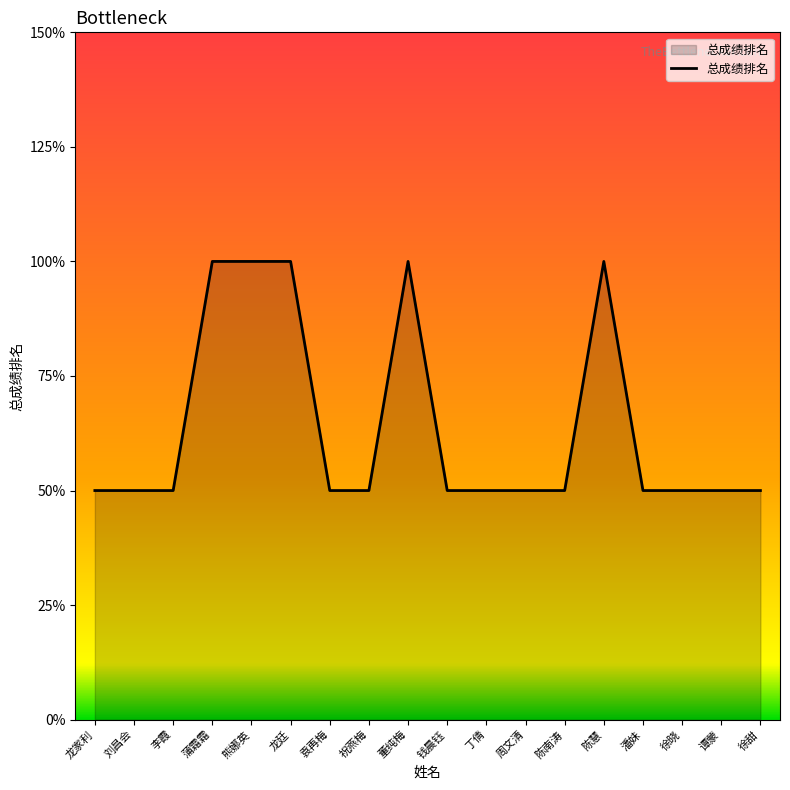

Rank the categories by value from highest to lowest.

蒲霜霜, 熊娜英, 龙廷, 董纯梅, 陈慧, 龙家利, 刘昌会, 李霞, 袁再梅, 祝燕梅, 钱晨钰, 丁倩, 周文清, 陈南涛, 潘妹, 徐晓, 谭蒙, 徐甜